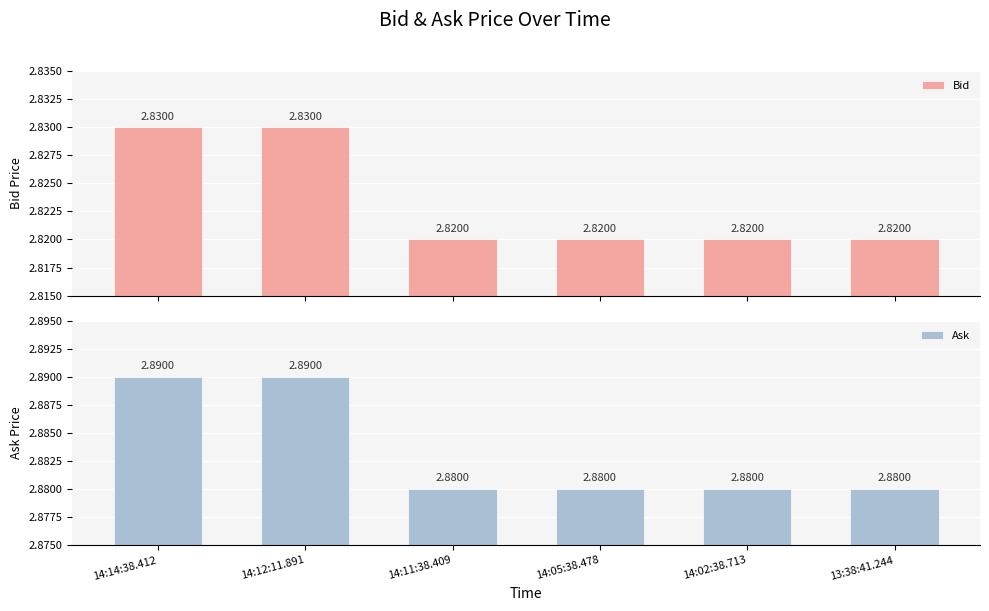

How many bars are there in total?

12